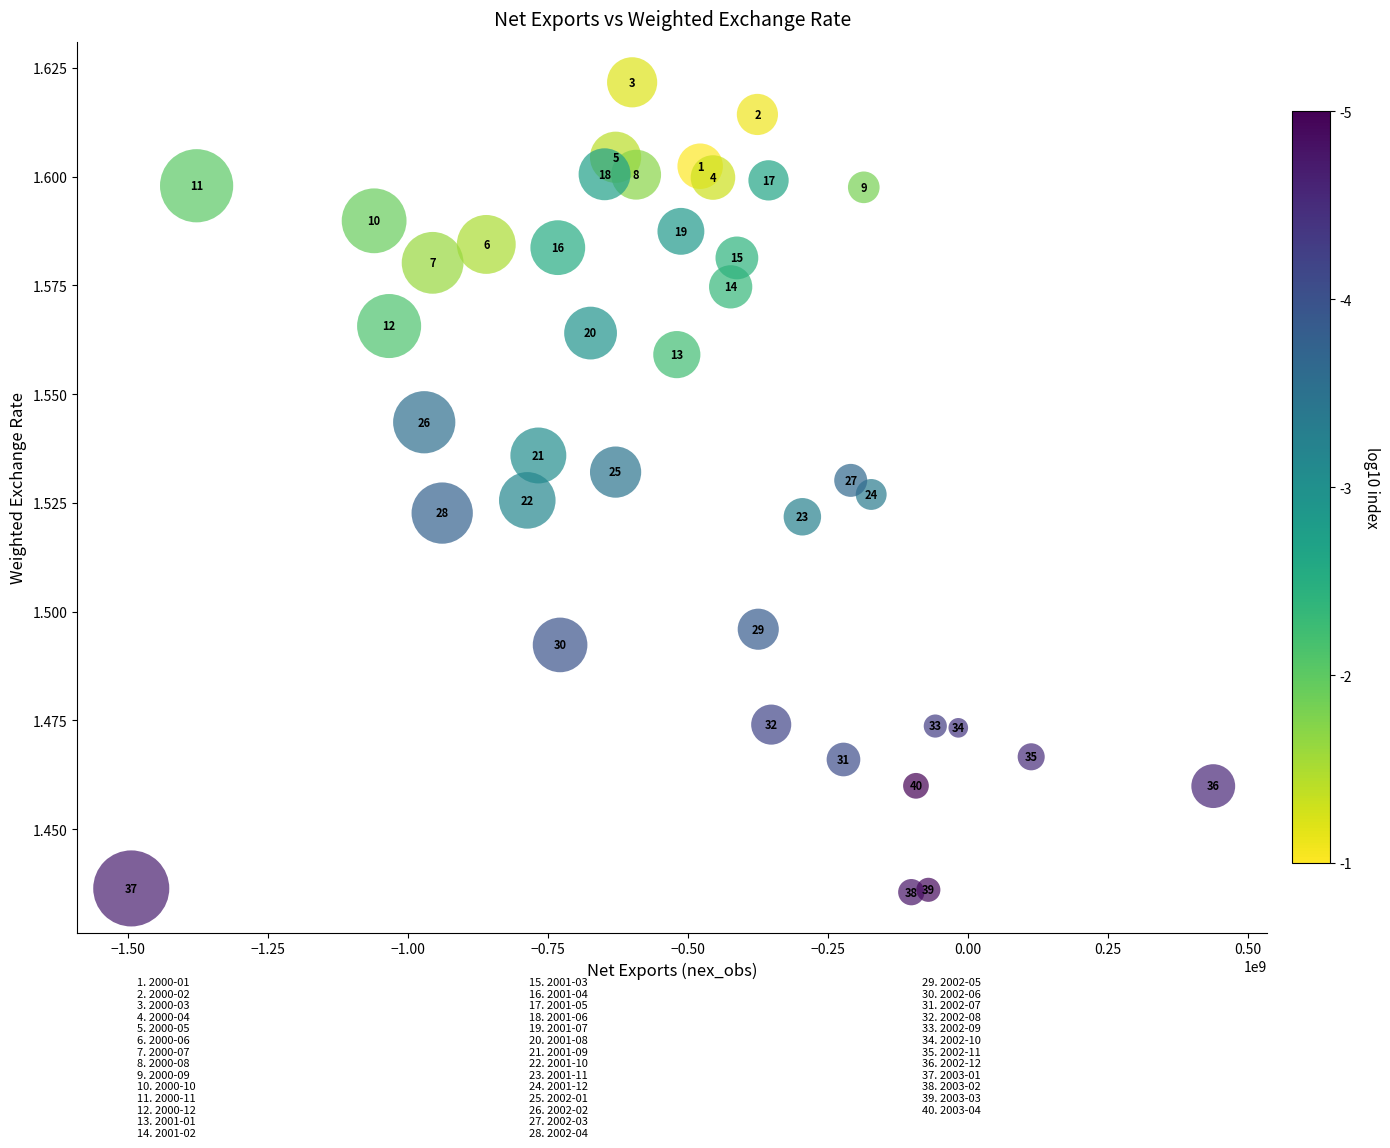

What is the range of X values (max minus min)?

1931622189.3